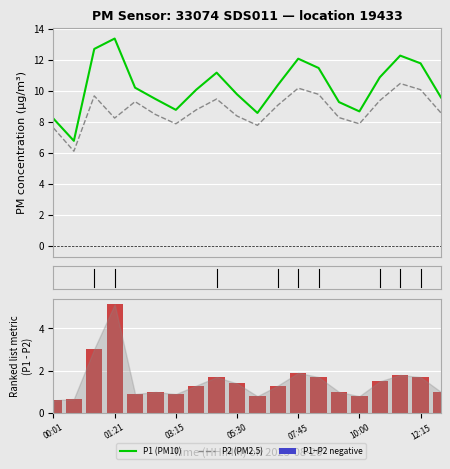

At how many categories does at least one series exceed 6?

20